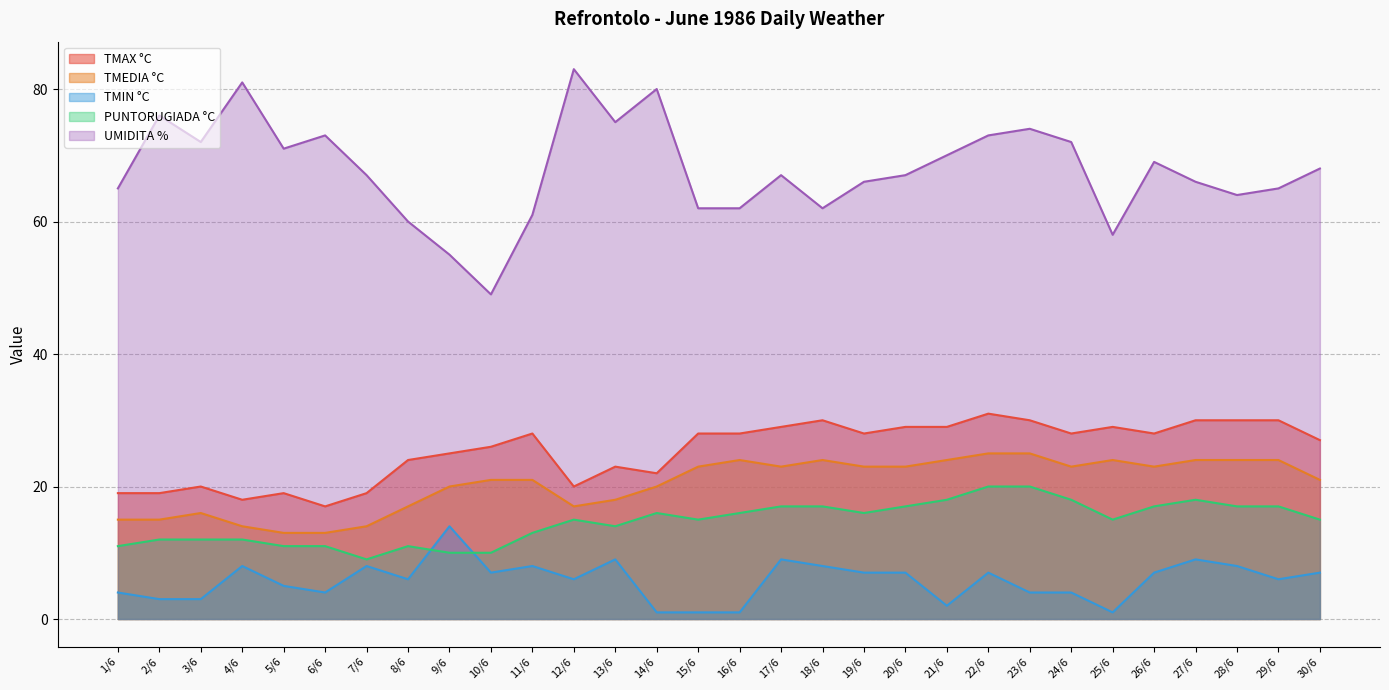

True or false: TMEDIA °C and PUNTORUGIADA °C intersect in this chart.

False